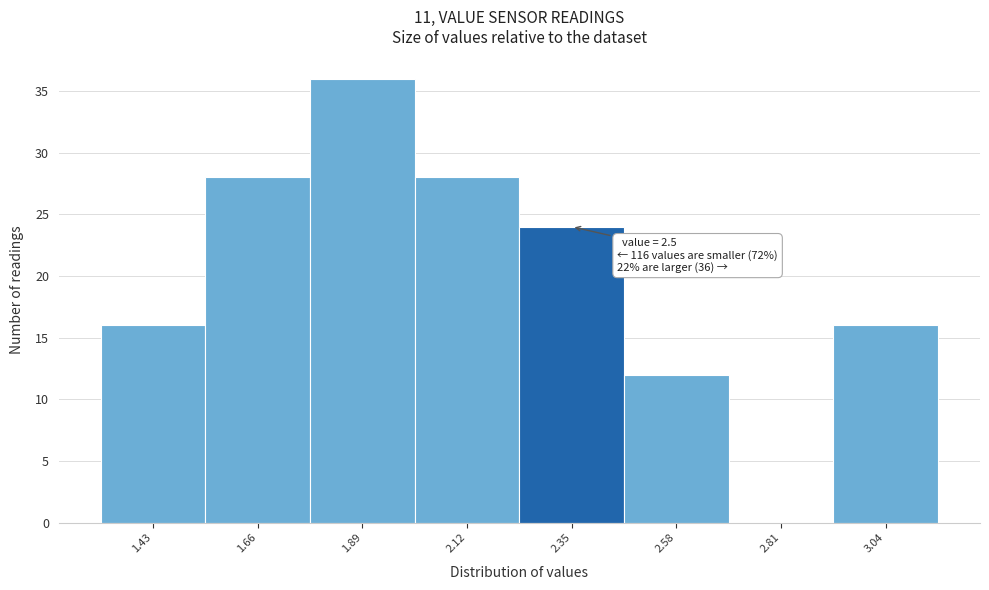

Reading left to right, extract all data points from this chart.

1.43=16	1.66=28	1.89=36	2.12=28	2.35=24	2.58=12	2.81=0	3.04=16